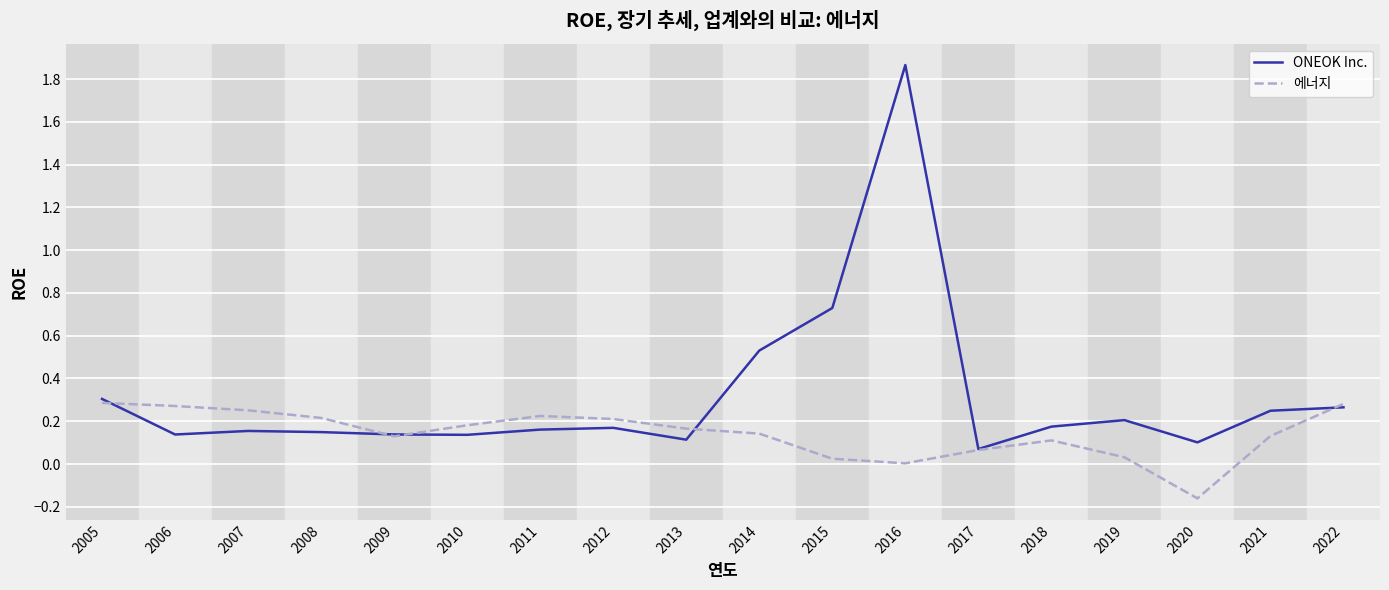

Which category has the highest value in the ONEOK Inc. series?

2016